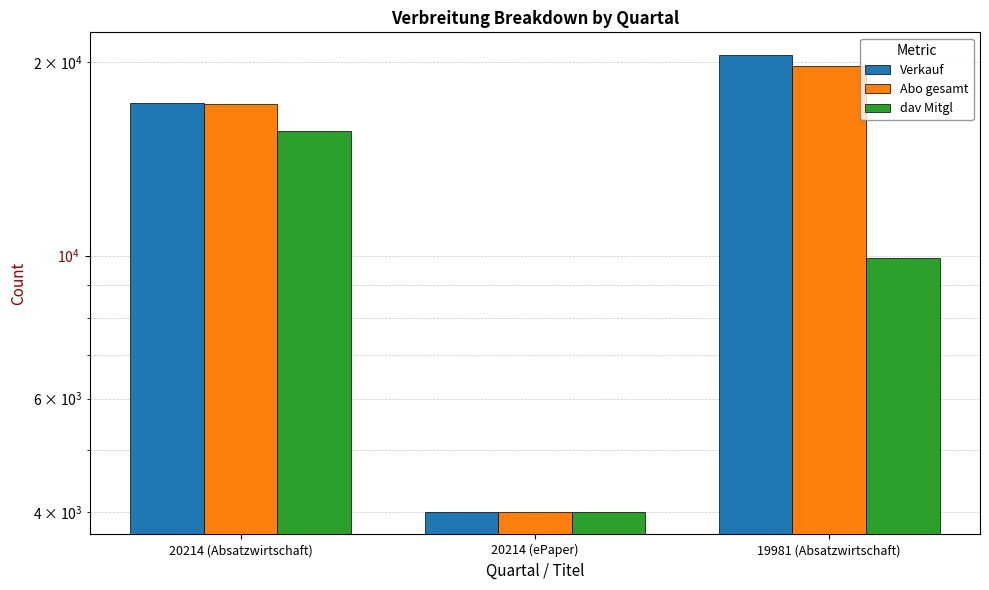

What is the value of the Abo gesamt bar at the 1st from the left?

17198